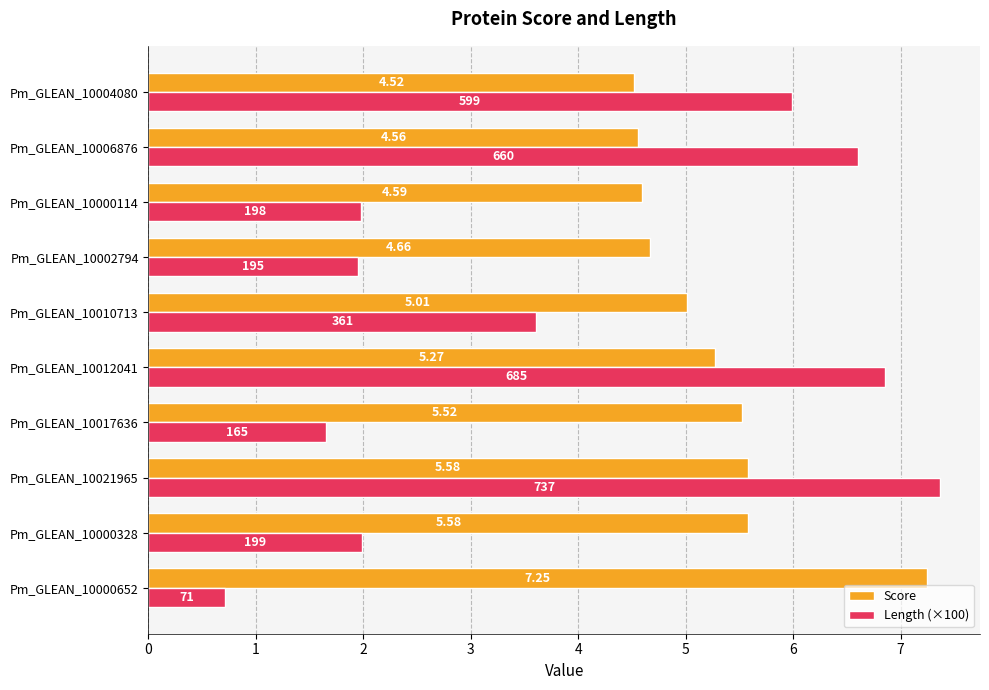

What are all the series names shown in the legend?

Score, Length (×100)